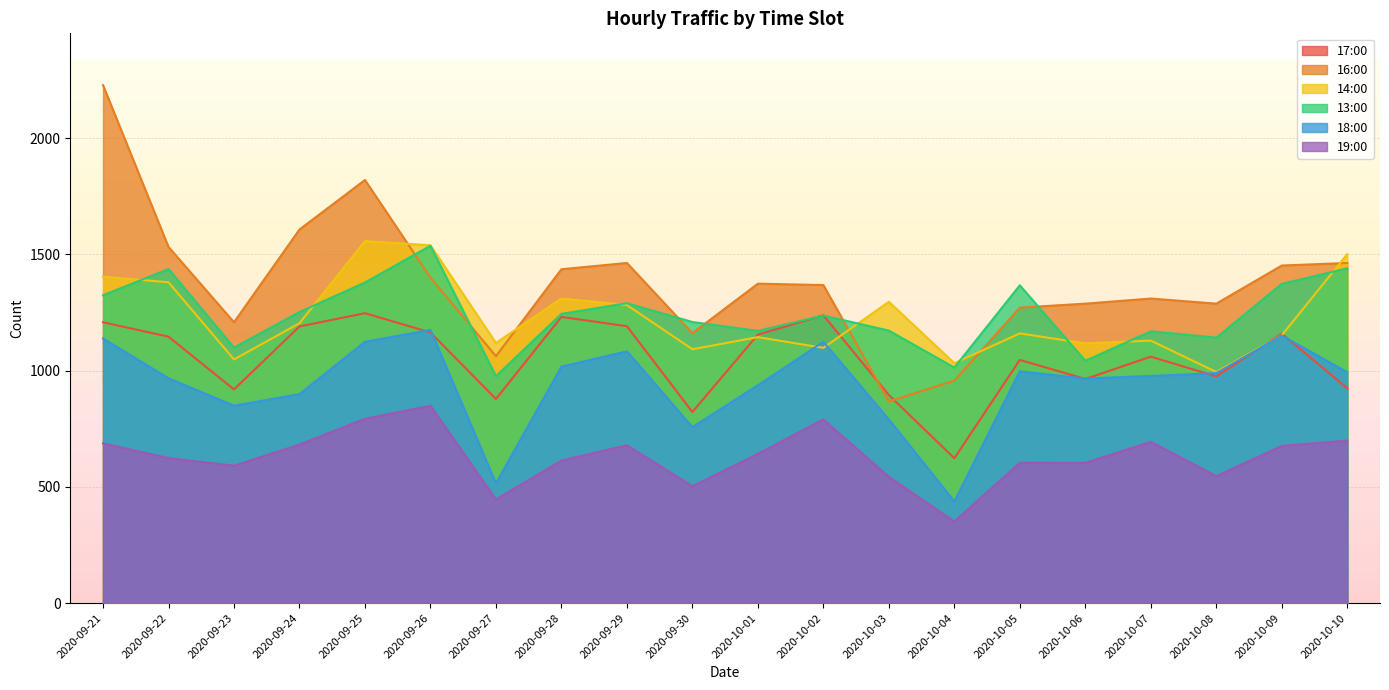

How many intersections are there between 16:00 and 13:00?

6